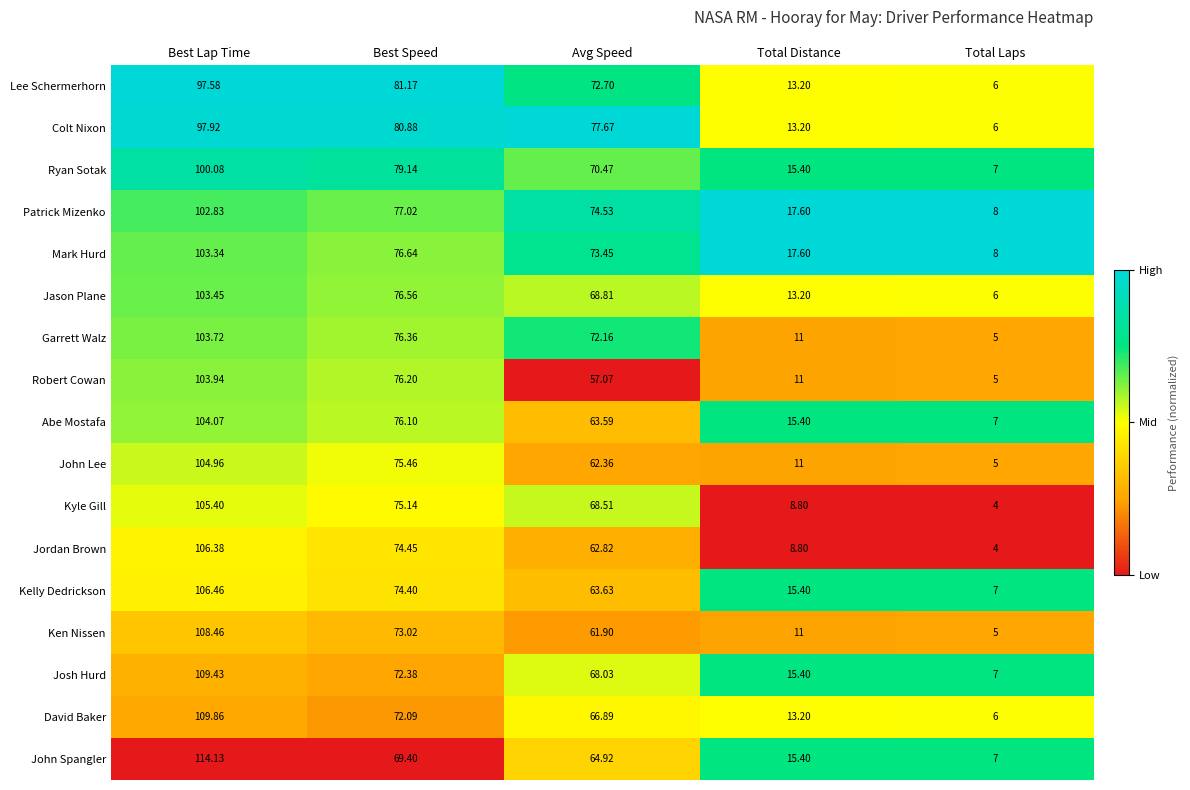

At which label is Jordan Brown closest to 55?

Avg Speed